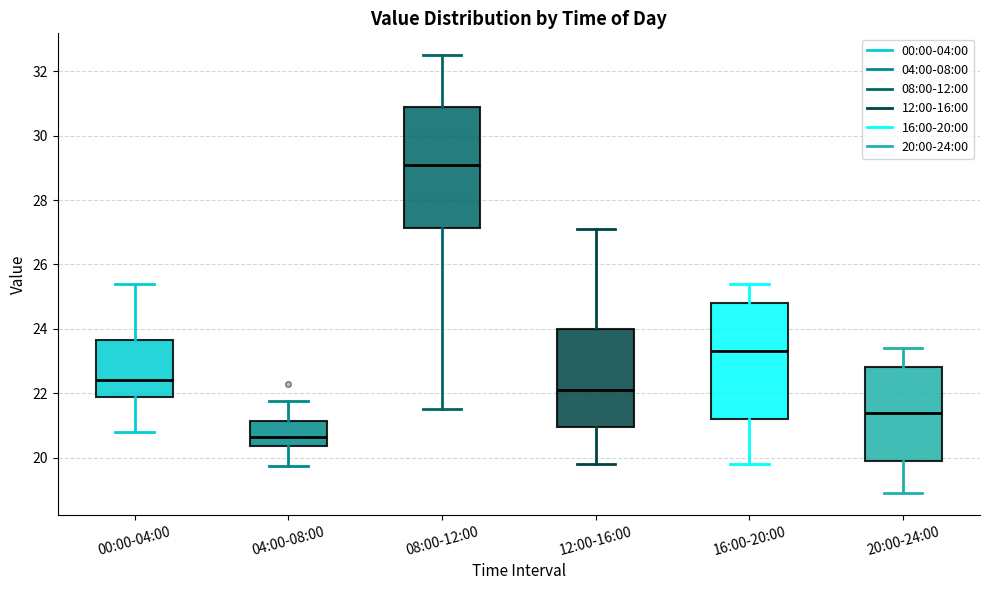

Where does the median line of the box for 00:00-04:00 sit on the y-axis? The values are not printed on the chart, so give them approximately, as read against the axis.

22.4